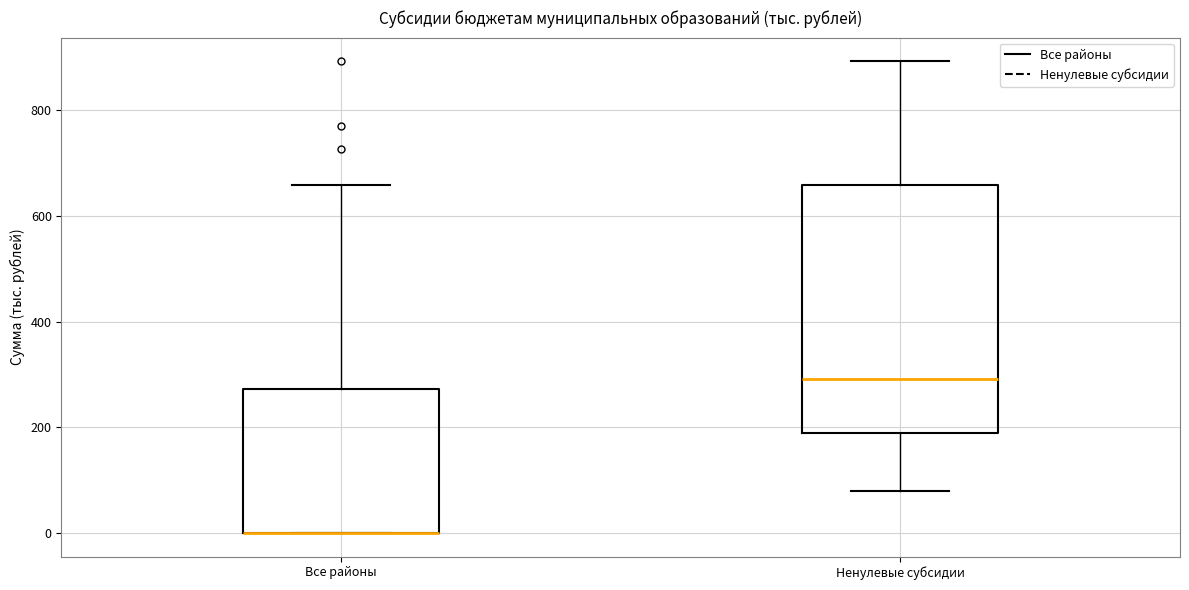

Where does the upper whisker of the box for Ненулевые субсидии end on the y-axis? The values are not printed on the chart, so give them approximately, as read against the axis.

900